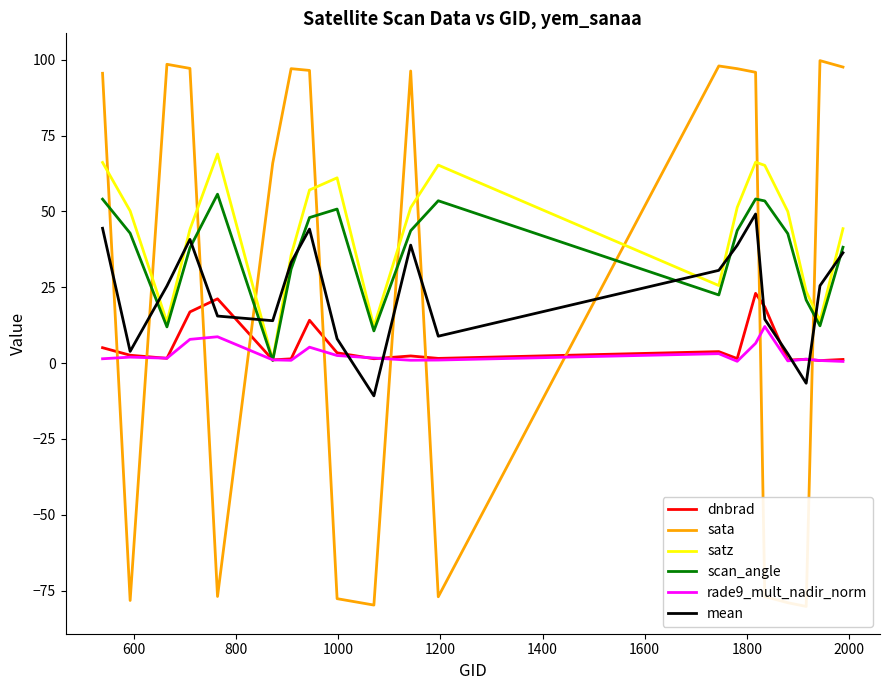

After their last crossing, which series has the higher values: mean or satz?

satz